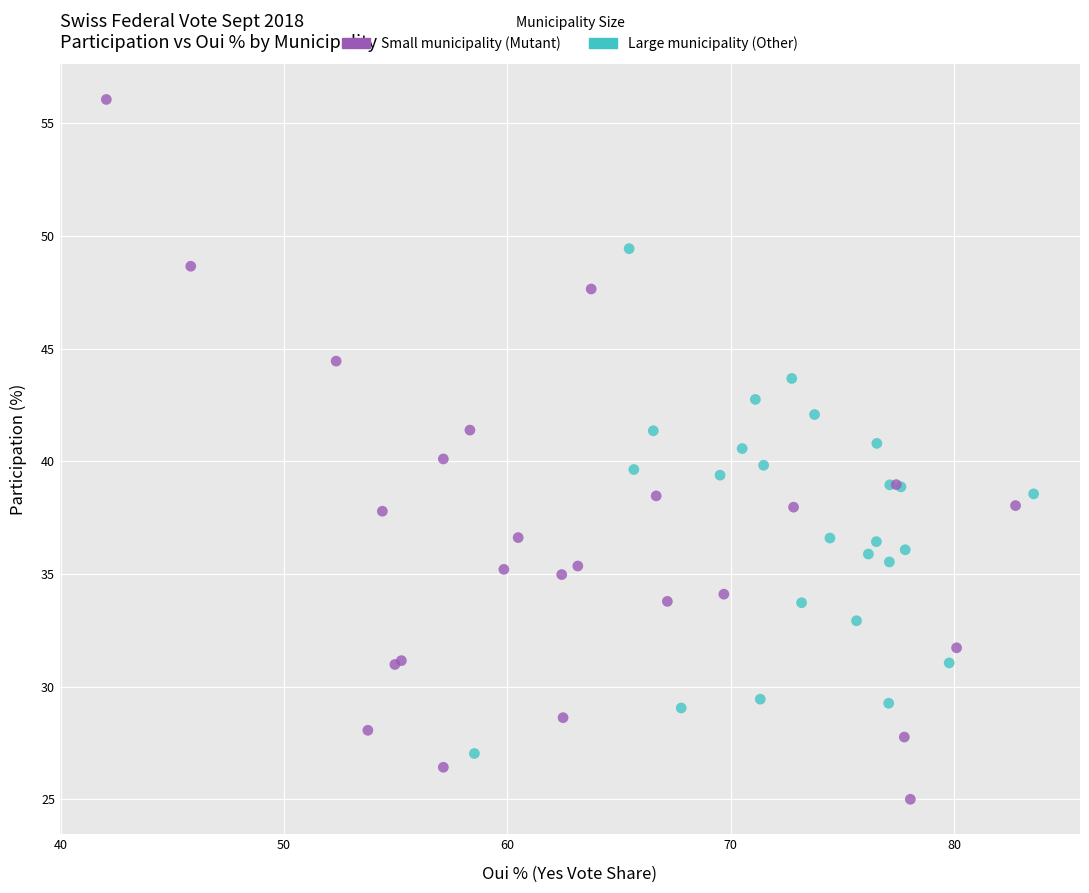

Which series has the widest spread of Y values?

Small municipality (Mutant)